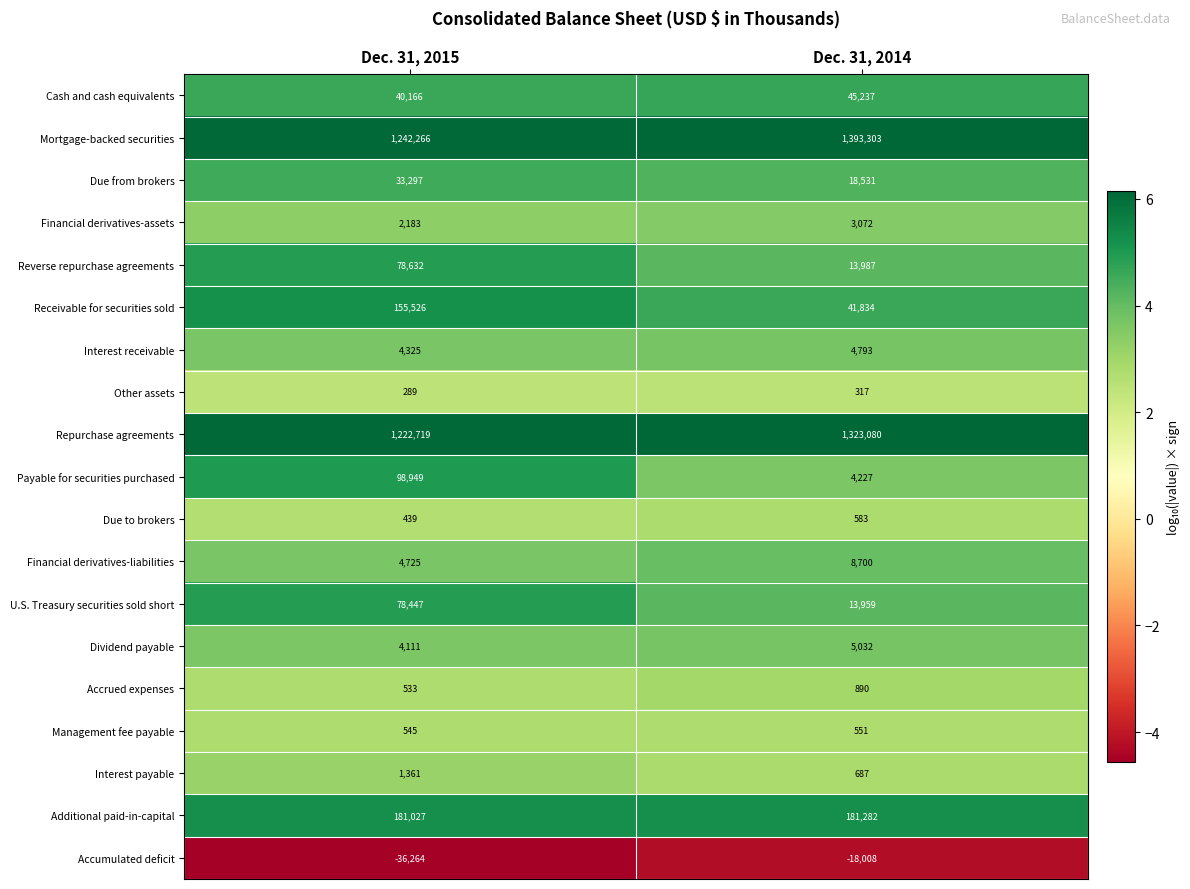

The Receivable for securities sold series shows 241431 at Dec. 31, 2015. True or false?

False